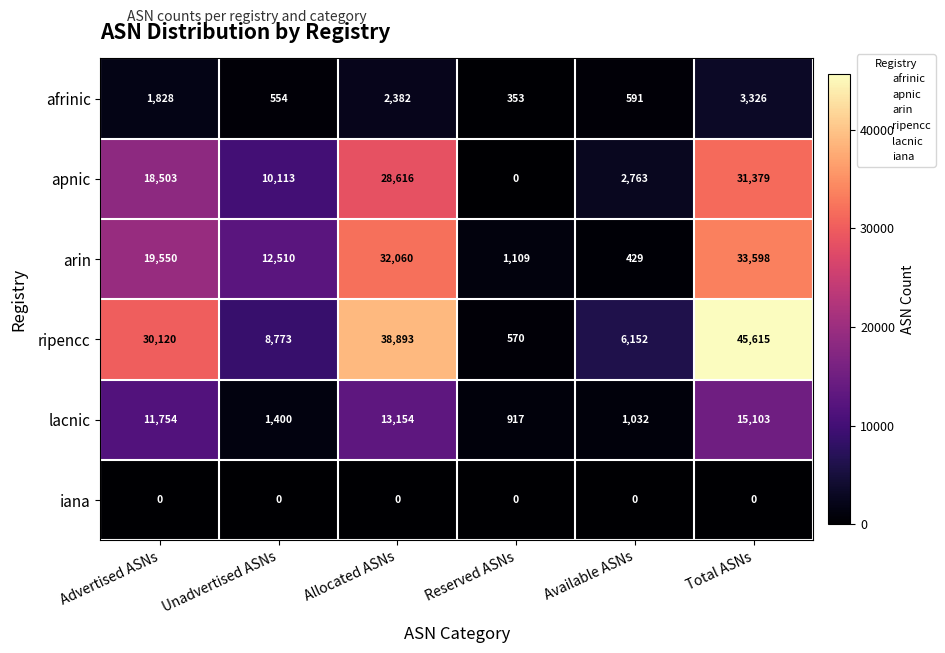

What is the difference between the maximum and minimum values in the apnic series?

31379